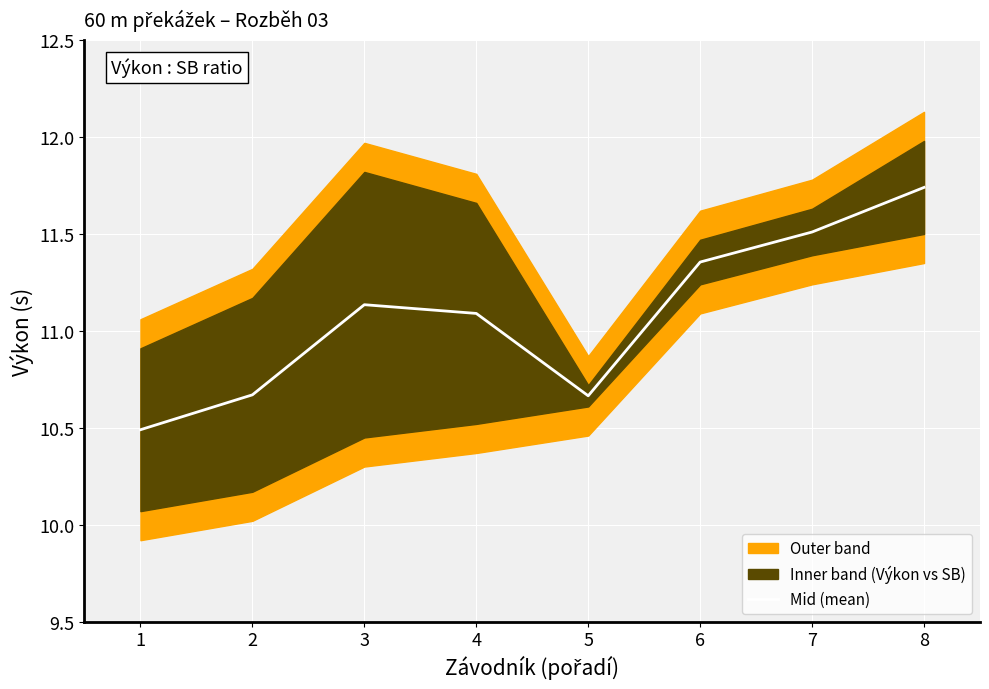

Reading left to right, extract all data points from this chart.

1=10.5	2=10.7	3=11.1	4=11.1	5=10.7	6=11.4	7=11.5	8=11.7